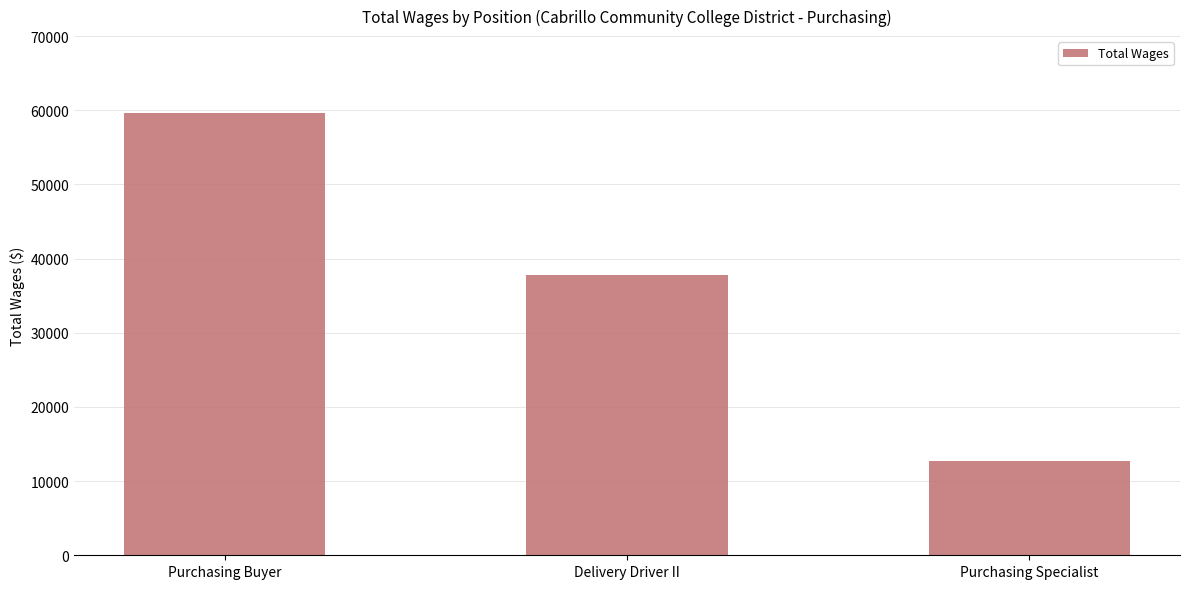

Which label corresponds to the largest value in the chart?

Purchasing Buyer